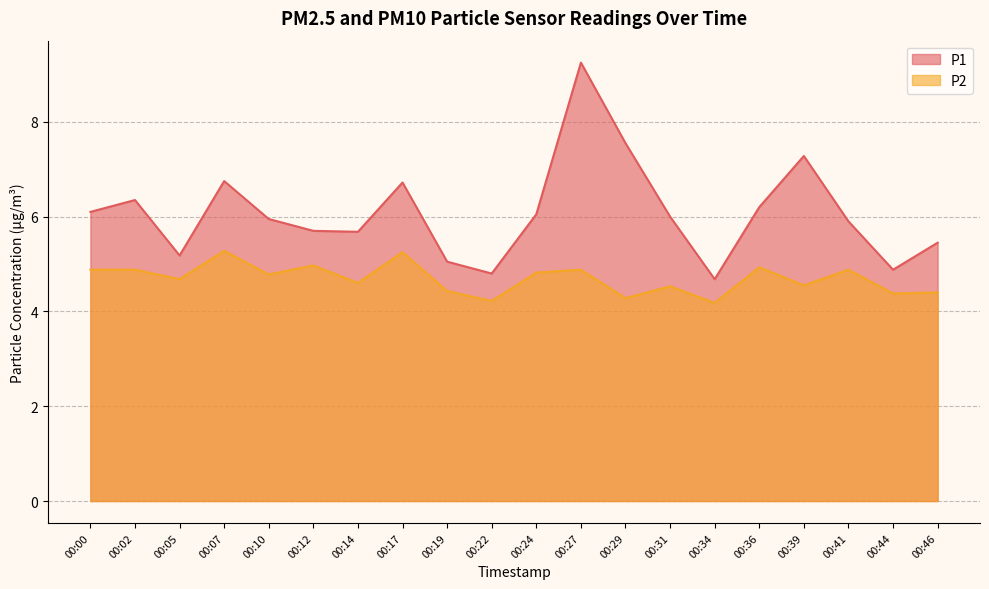

True or false: P2 and P1 cross at least once.

False